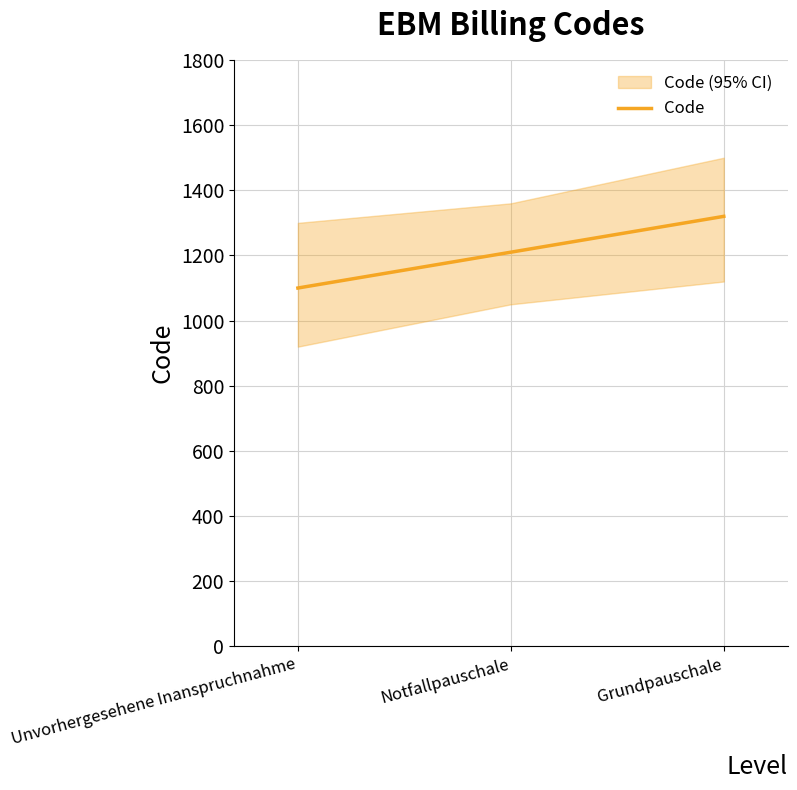

What is the change in value from Notfallpauschale to Grundpauschale?

+110